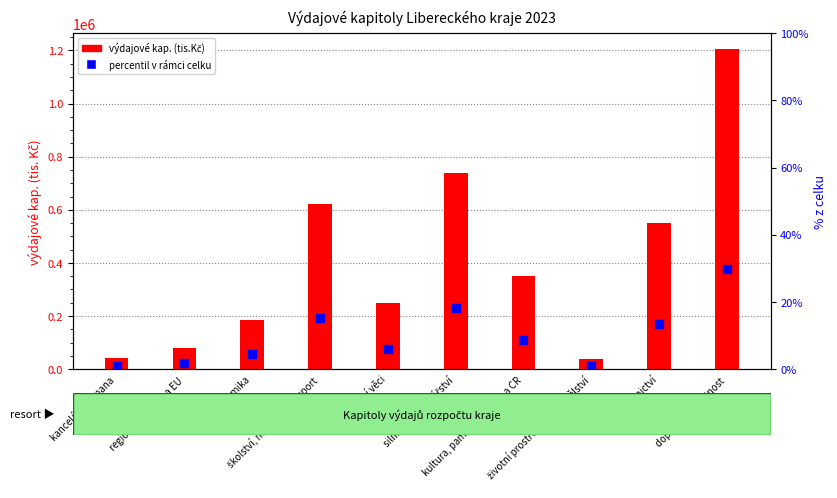

Is the value of percentil v rámci celku at ekonomika greater than the value of výdajové kap. (tis.Kč) at školství, mládež, TV a sport?

No